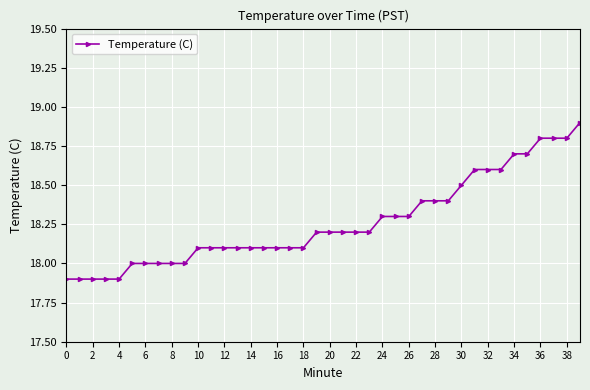

How many series are shown in this chart?

1